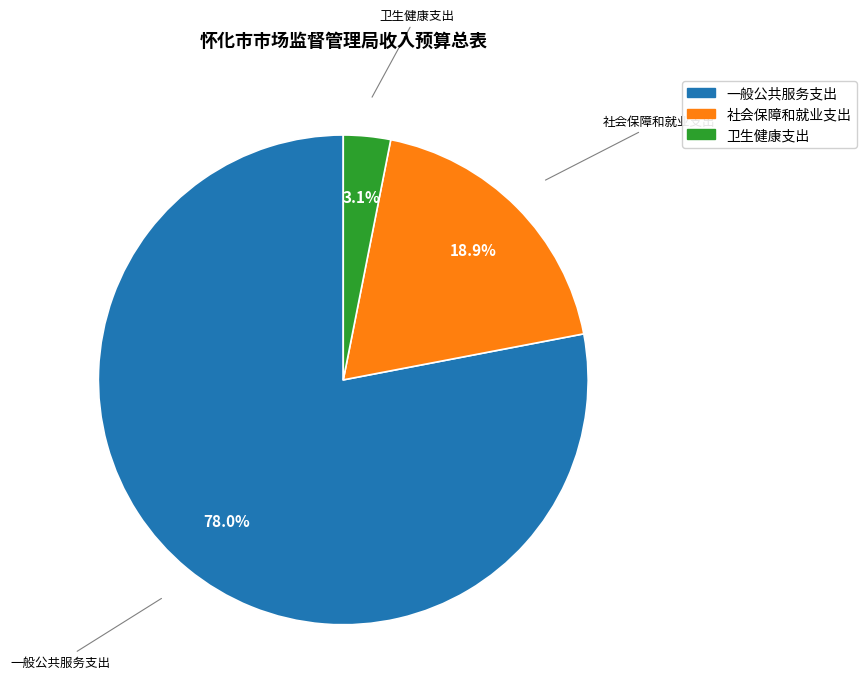

Between 卫生健康支出 and 一般公共服务支出, which is larger?

一般公共服务支出